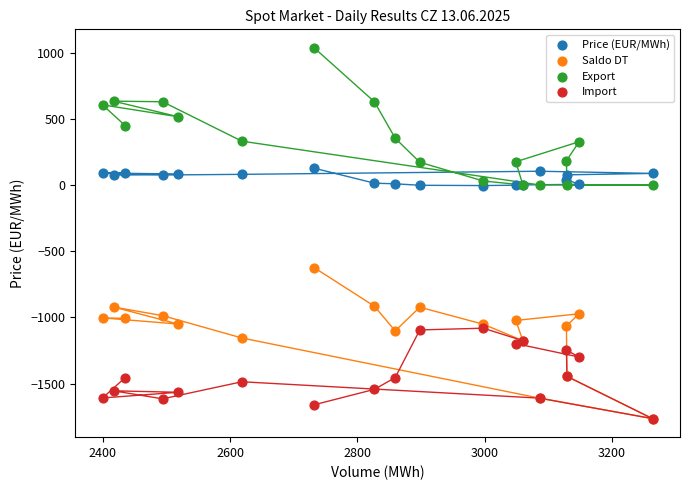

Across all series, what Y value is closest to -364?

-624.6